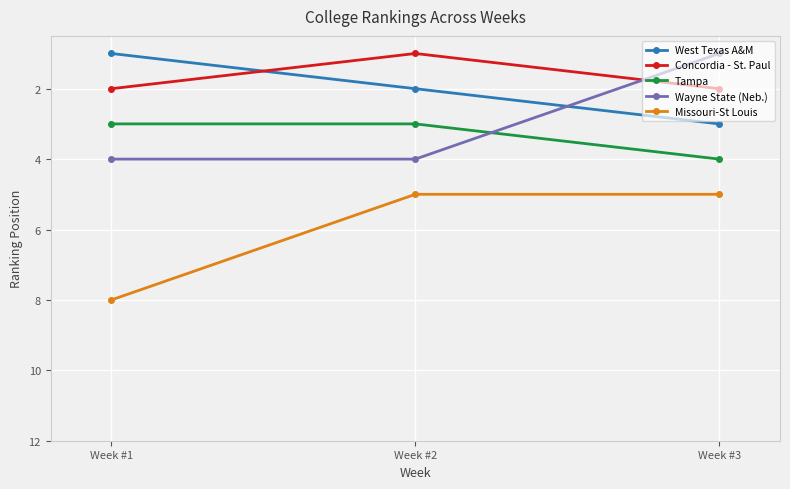

At which label does Concordia - St. Paul reach its minimum?

Week #2